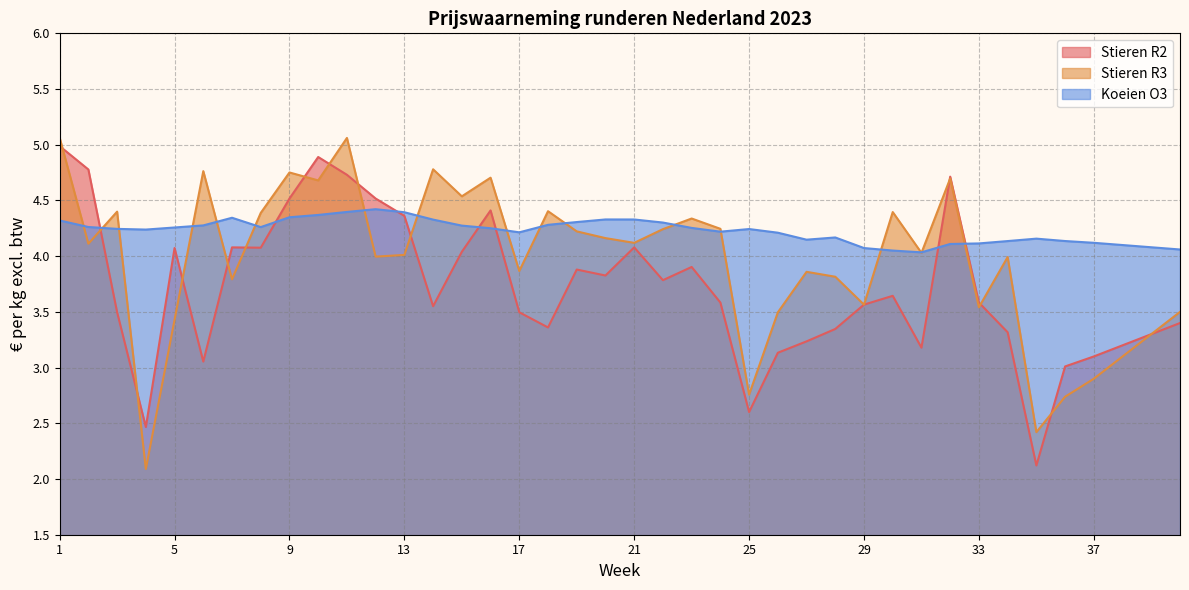

True or false: Stieren R3 and Stieren R2 intersect in this chart.

True